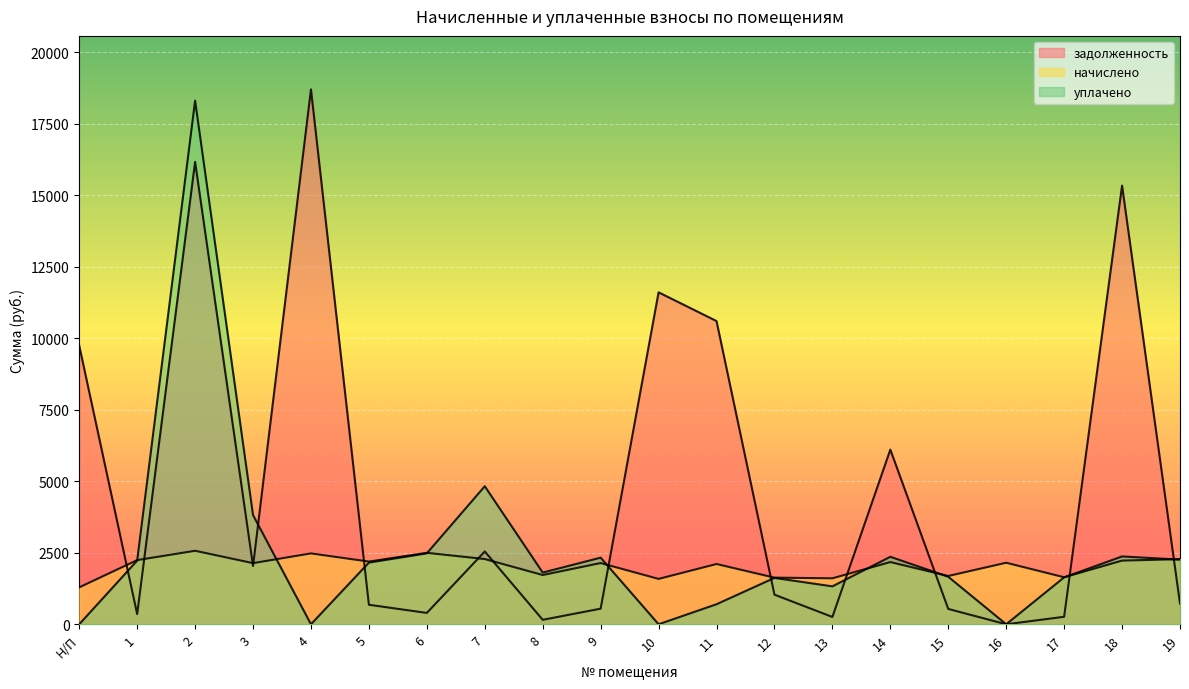

At how many categories does at least one series exceed 11060?

4